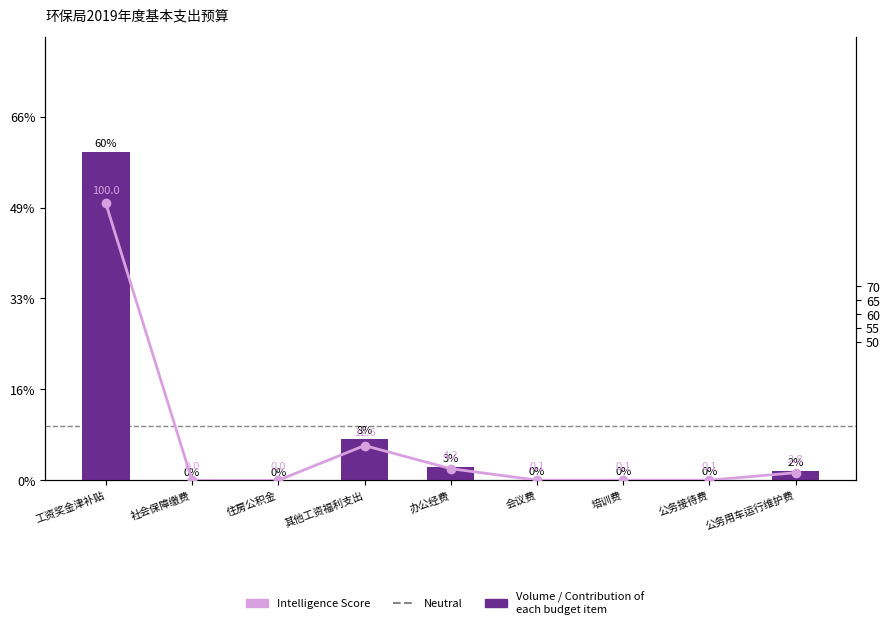

How many bars are there in total?

9